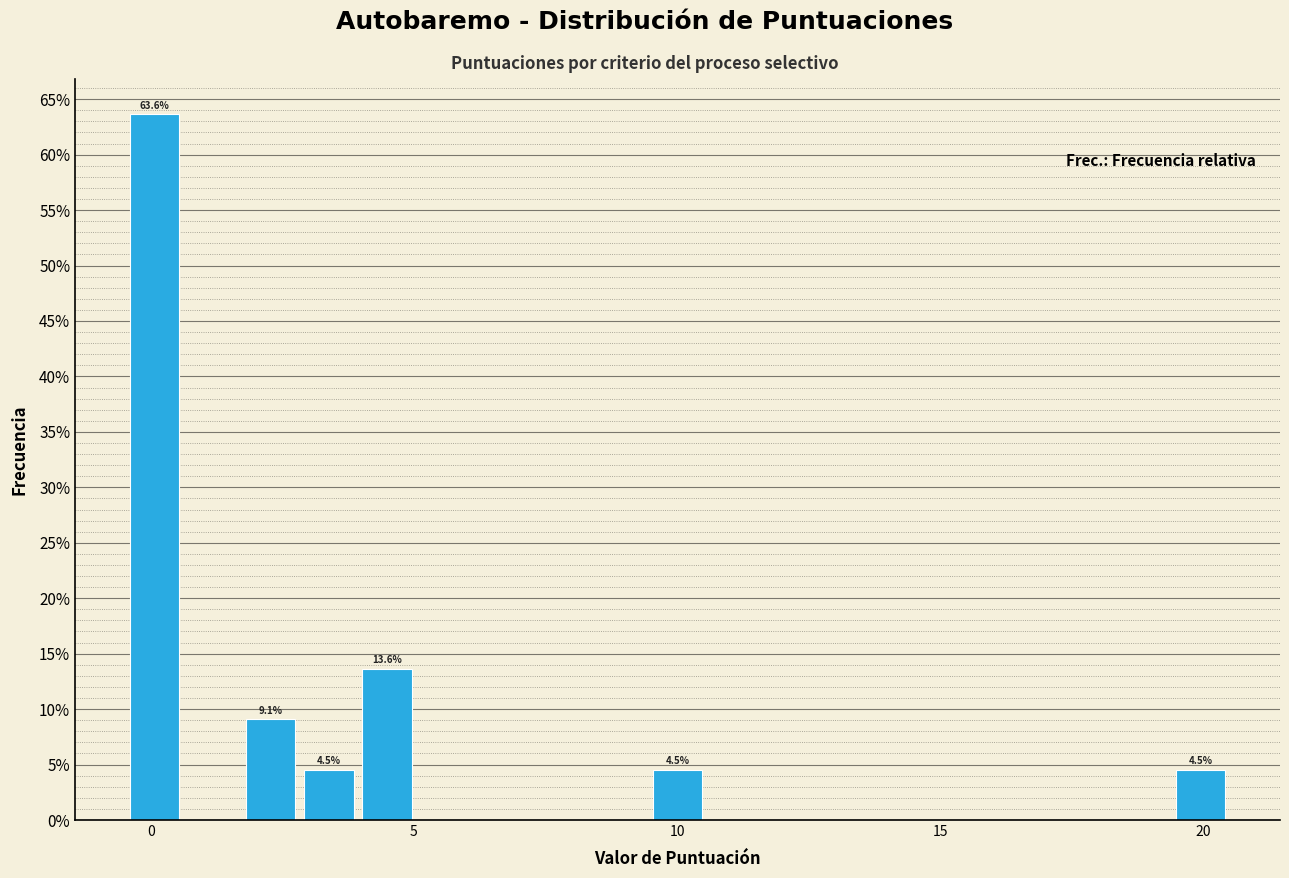

Read against the x-axis, roughly where is the centre of the tallest bar?

0.0